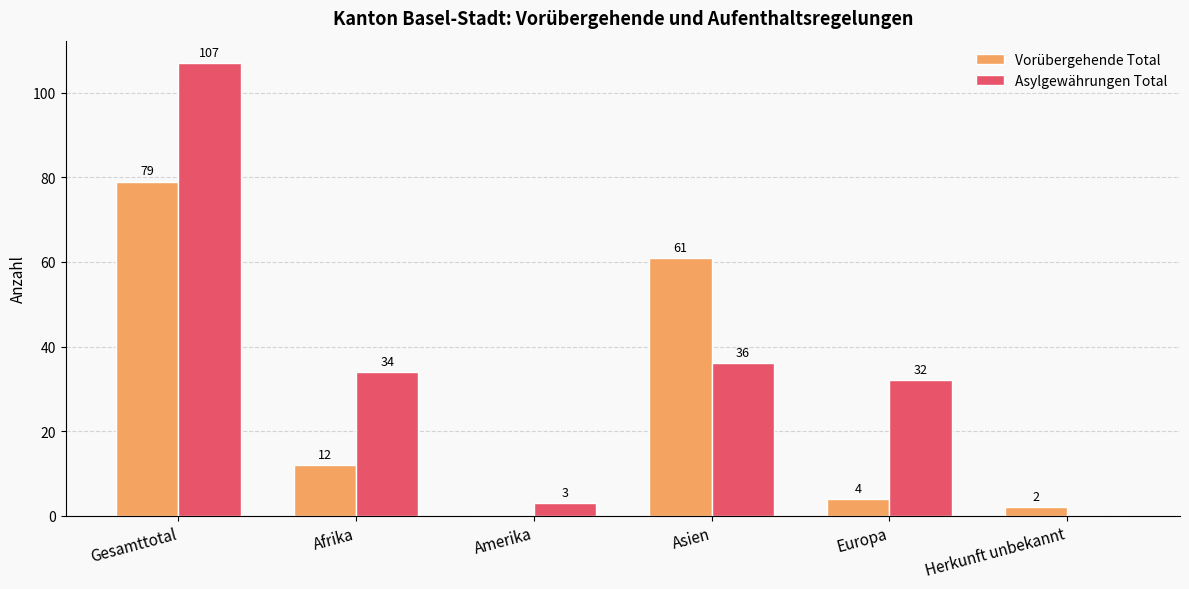

What are all the series names shown in the legend?

Vorübergehende Total, Asylgewährungen Total